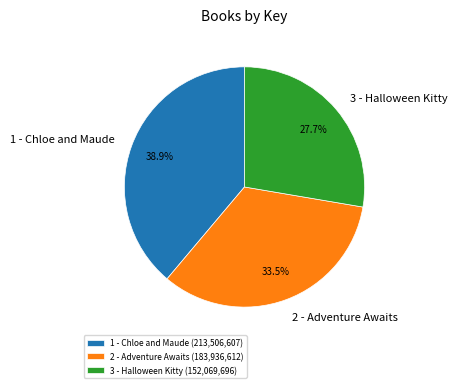

What is the ratio of the value at 2 - Adventure Awaits to the value at 1 - Chloe and Maude?

0.9